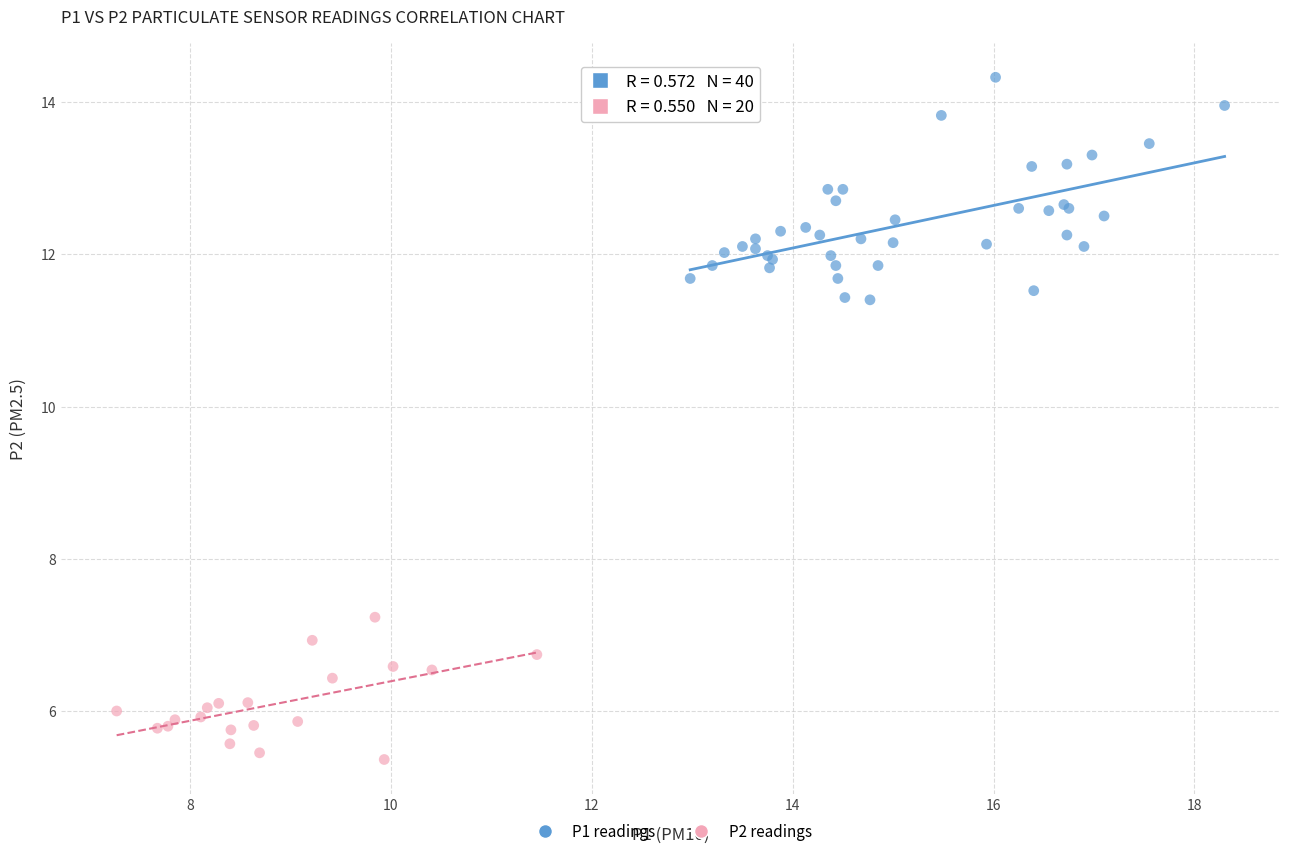

Which series contains the lowest Y value?

P2 readings